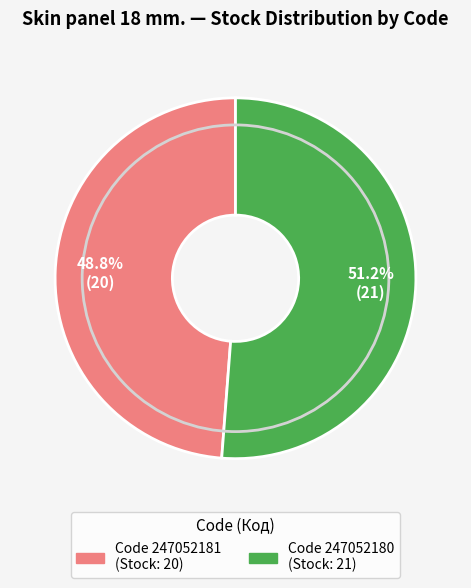

Is there any slice that represents more than half of the pie?

Yes